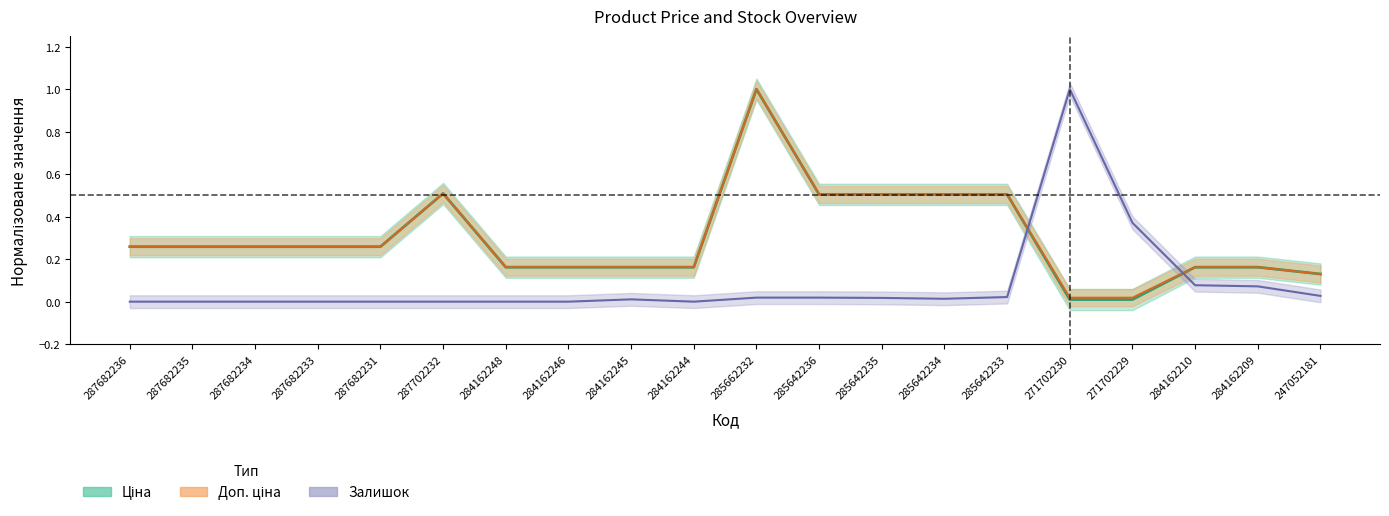

Rank the series by their maximum value, from lowest to highest.

Ціна, Доп. ціна, Залишок